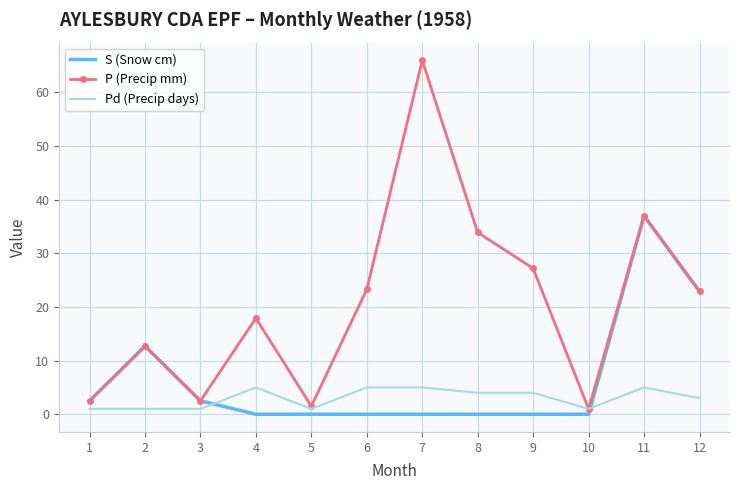

The S (Snow cm) series shows 13.0 at 7. True or false?

False